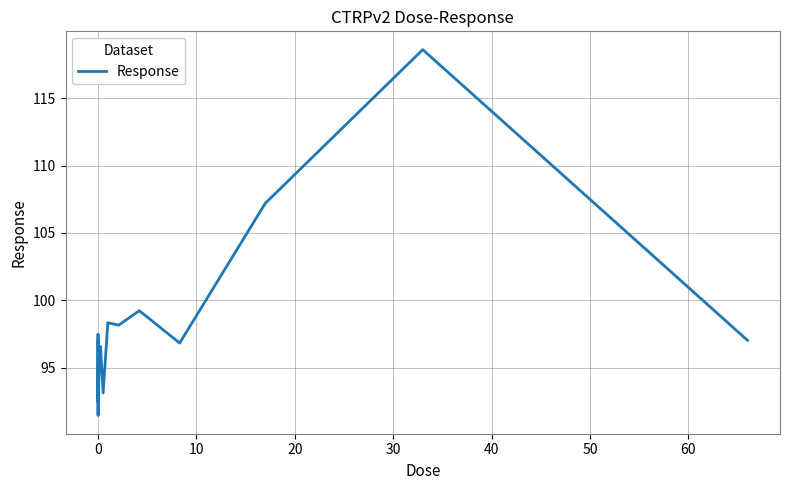

Does the chart display data point markers on the line(s)?

No